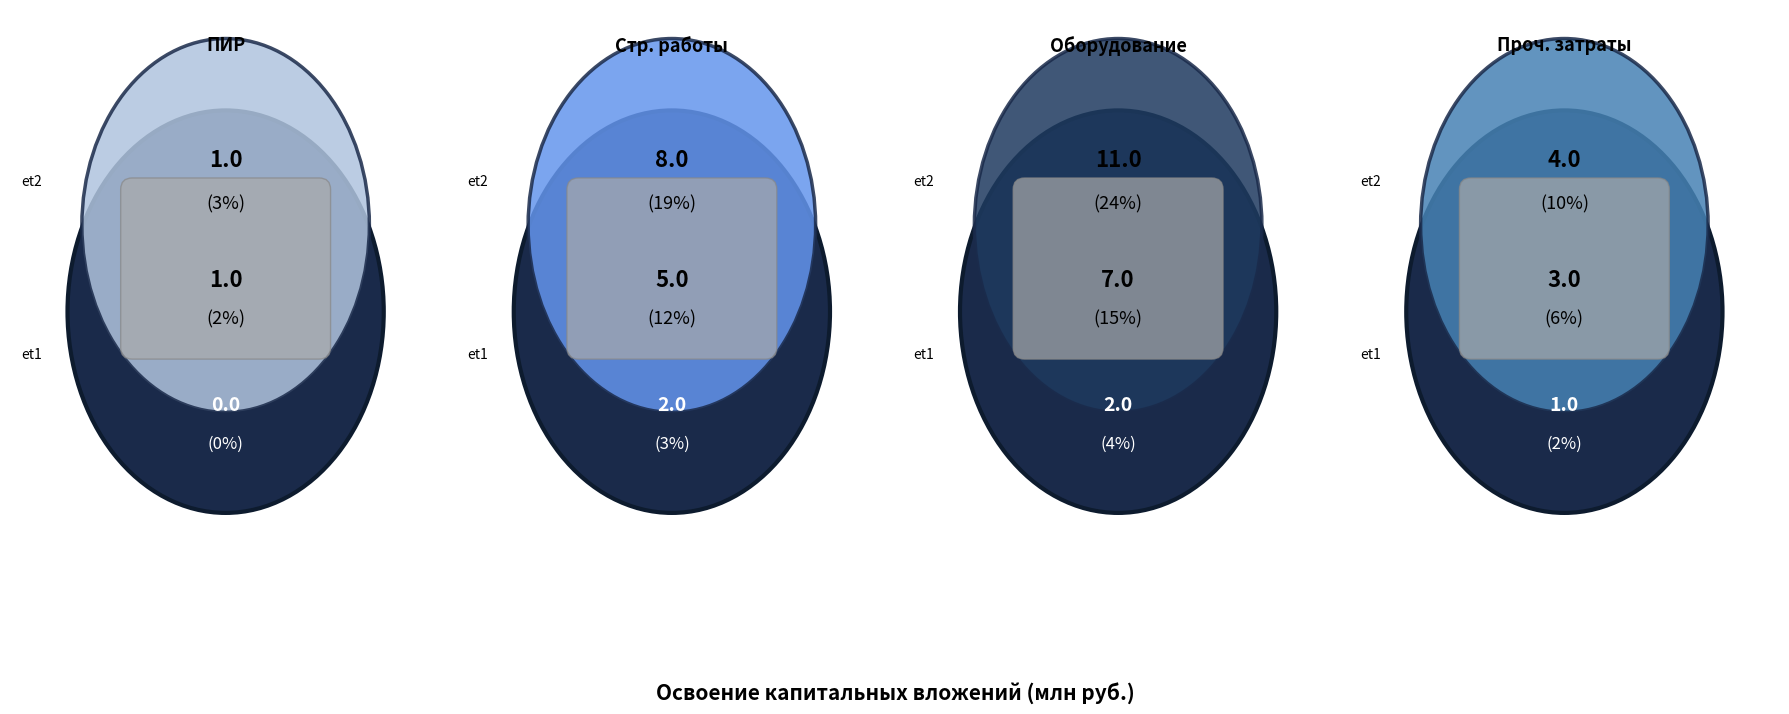

Combined, what portion of the pie is прочие затраты and оборудование?

61.5%